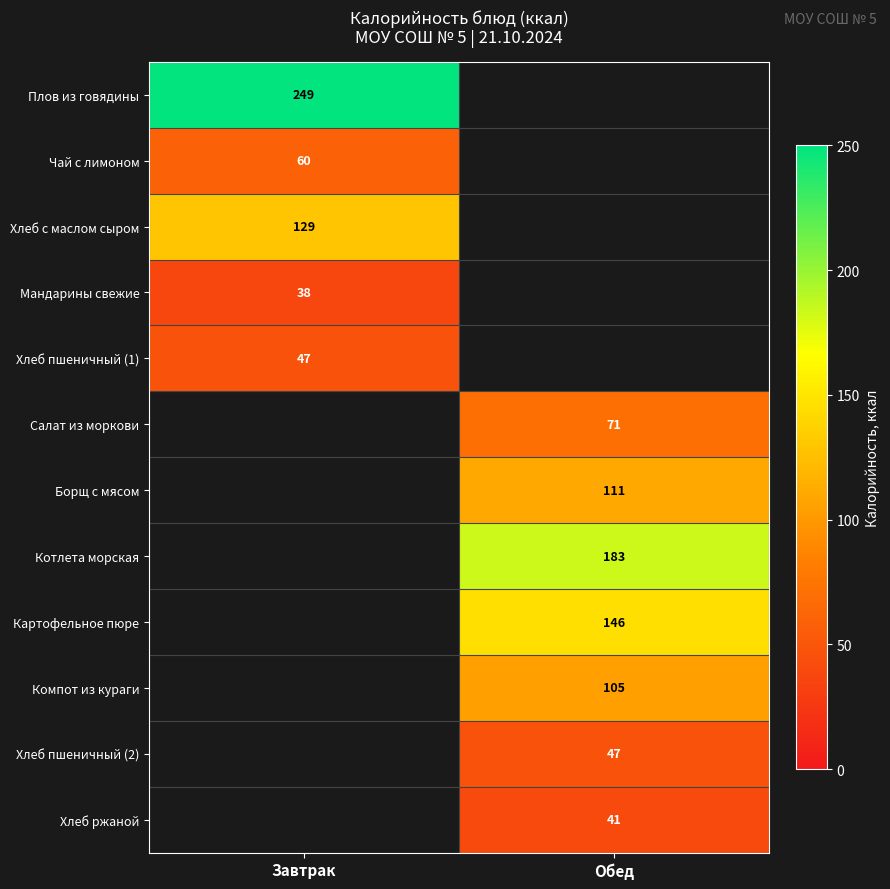

The value of Плов из говядины at Завтрак is 249. True or false?

True